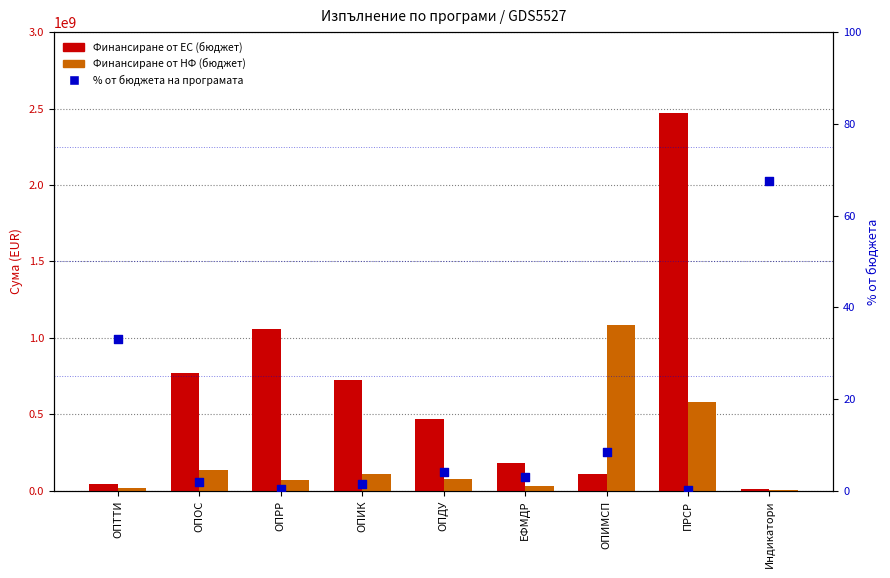

Which series contains the lowest Y value?

% от бюджета на програмата